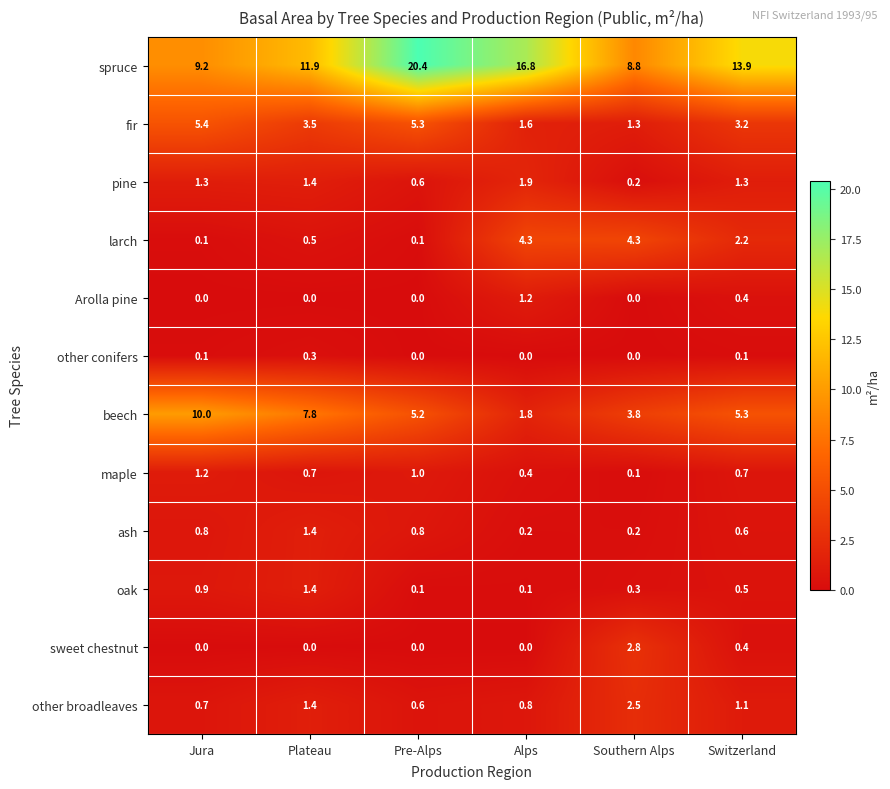

True or false: larch has a value of 0.5 at Plateau.

True